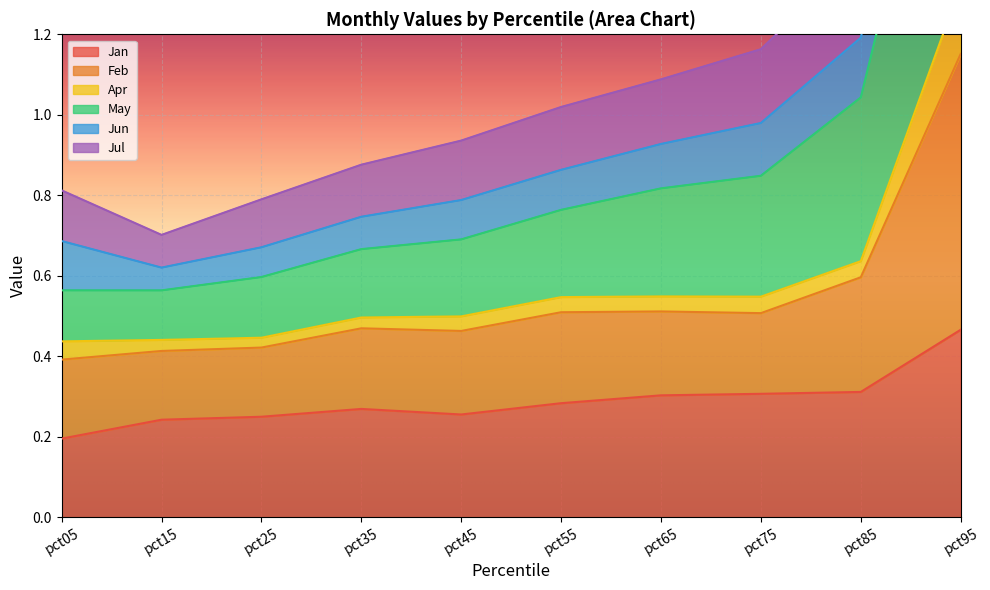

Is it true that Jan equals 0.5 at pct75?

False